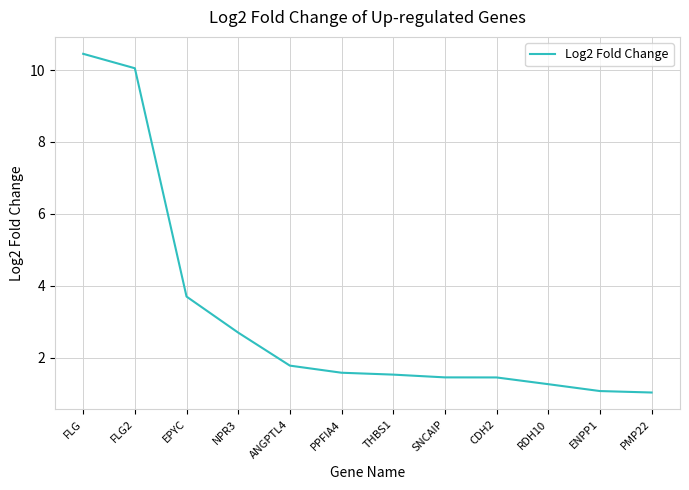

What is the average value?

3.2